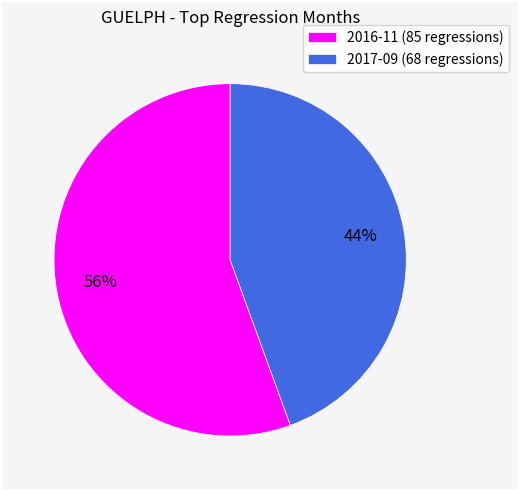

Is it true that 2017-09 is 44% of the pie?

True